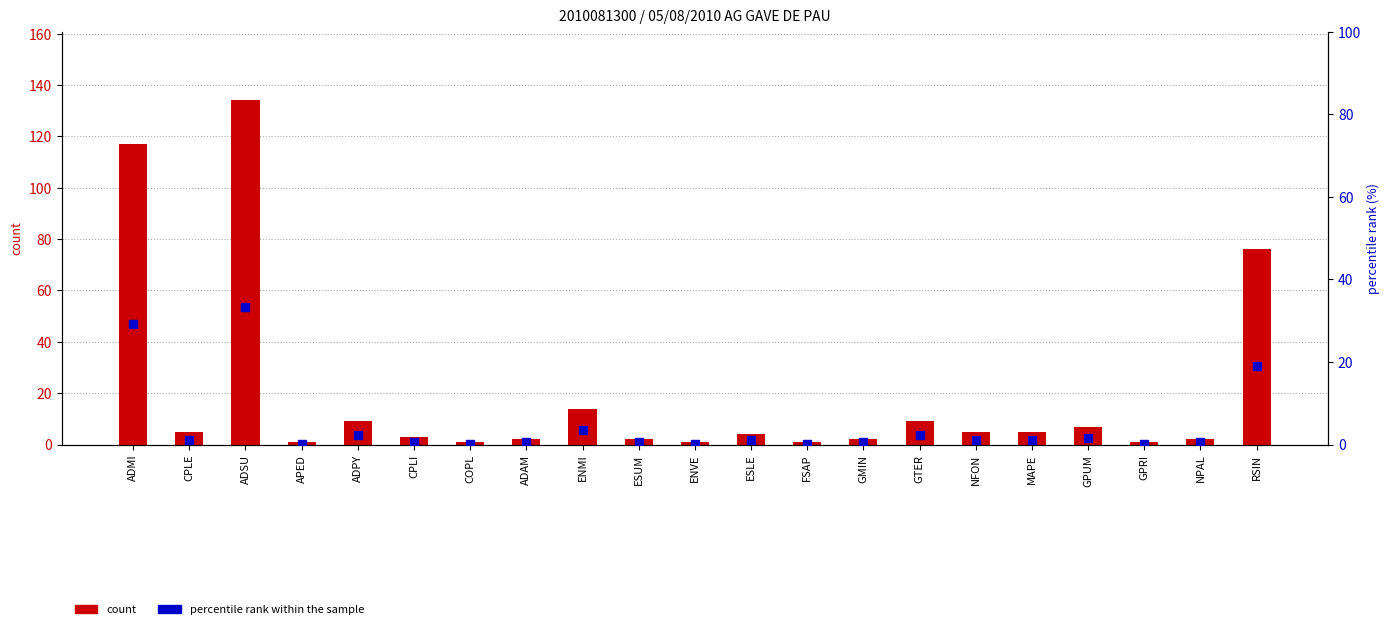

At which category is the sum across all series the highest?

ADSU